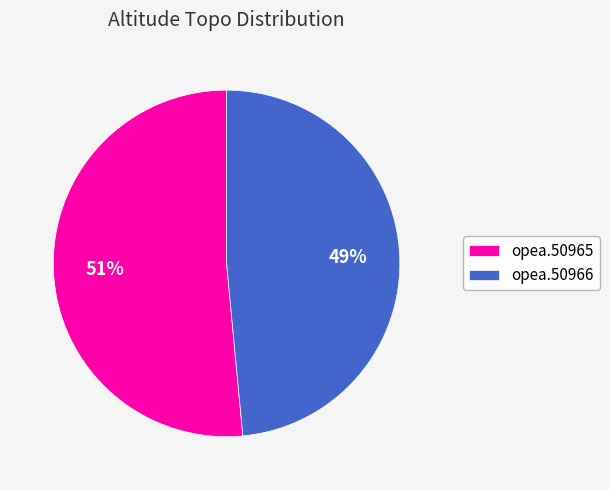

Is the sum of opea.50965 and opea.50966 greater than half?

Yes